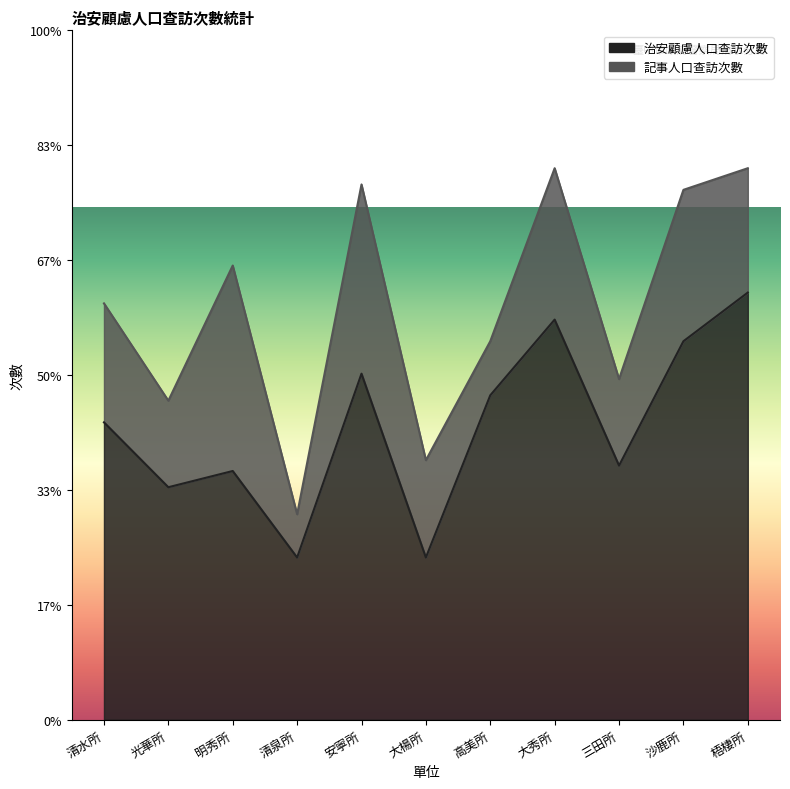

Which label corresponds to the largest value in the chart?

梧棲所